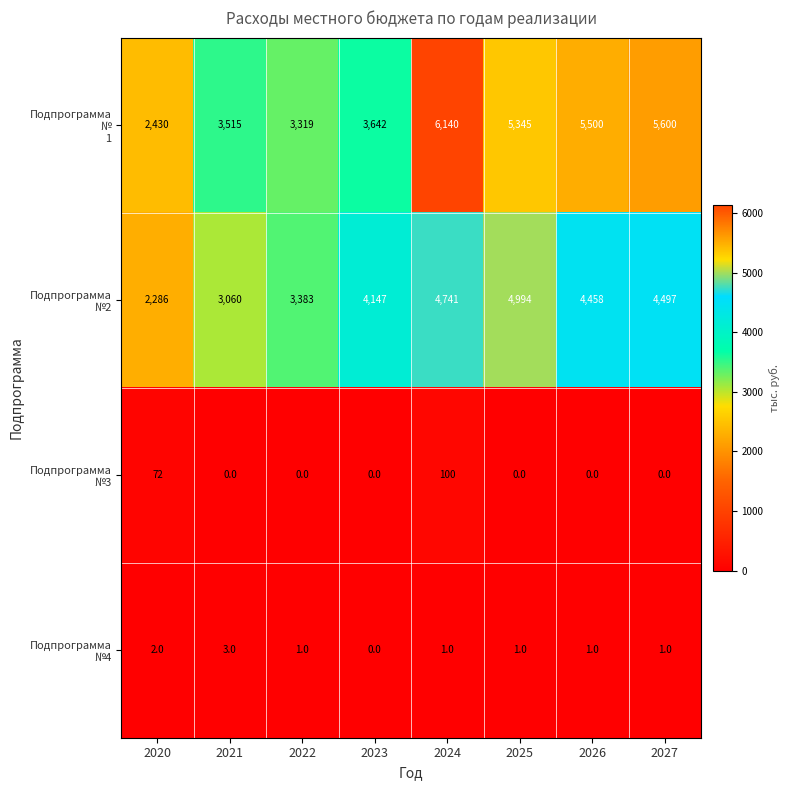

Which label corresponds to the largest value in the chart?

2024